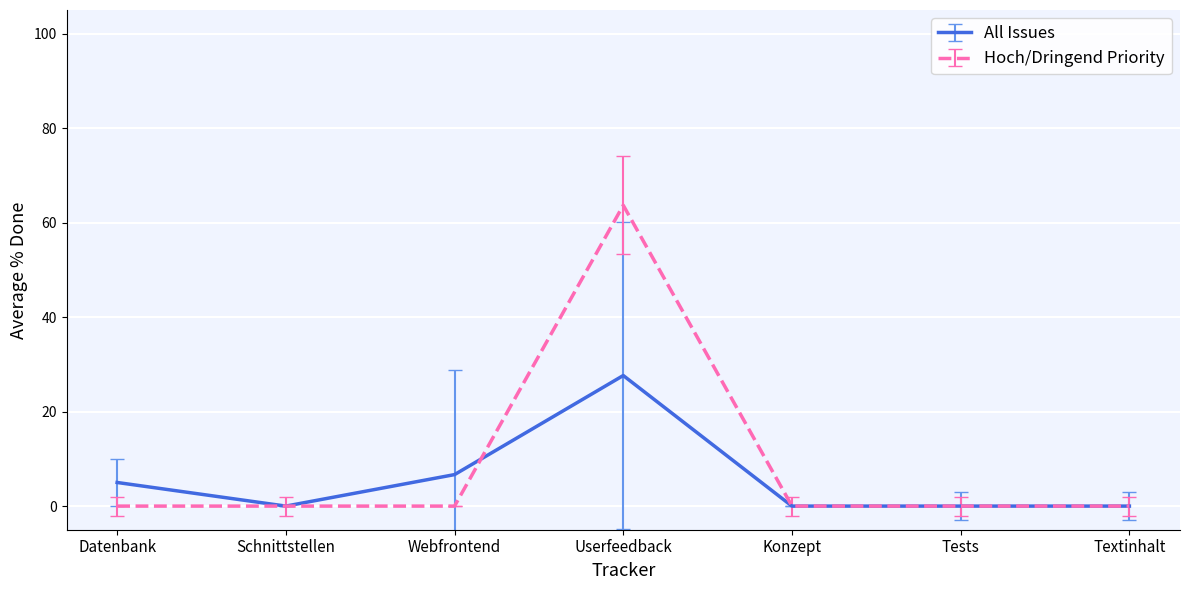

True or false: All Issues has a value of -14.0 at Konzept.

False